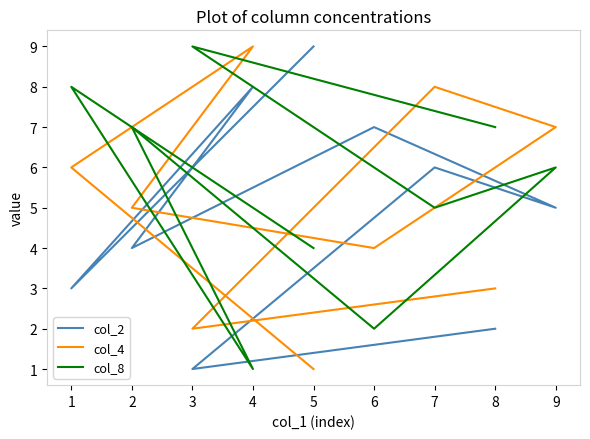

Between 4 and 8, which is larger?

4